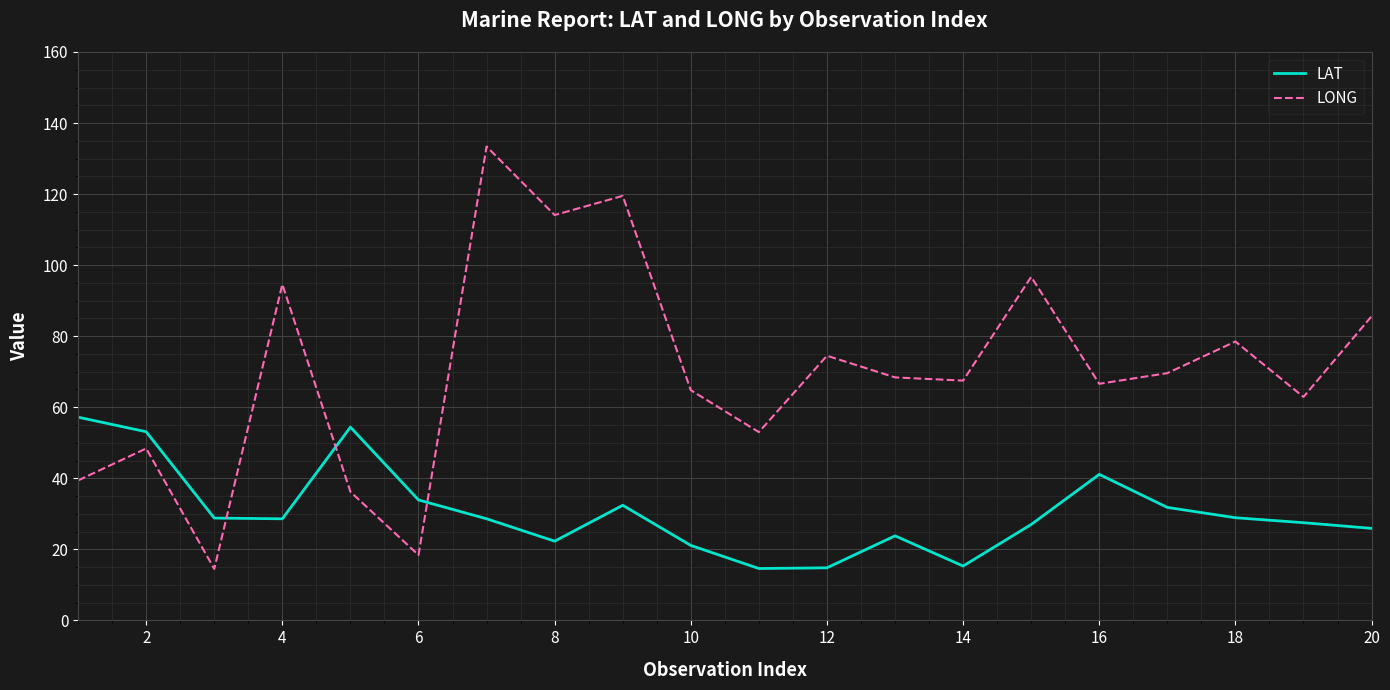

Which series has the widest spread of values?

LONG